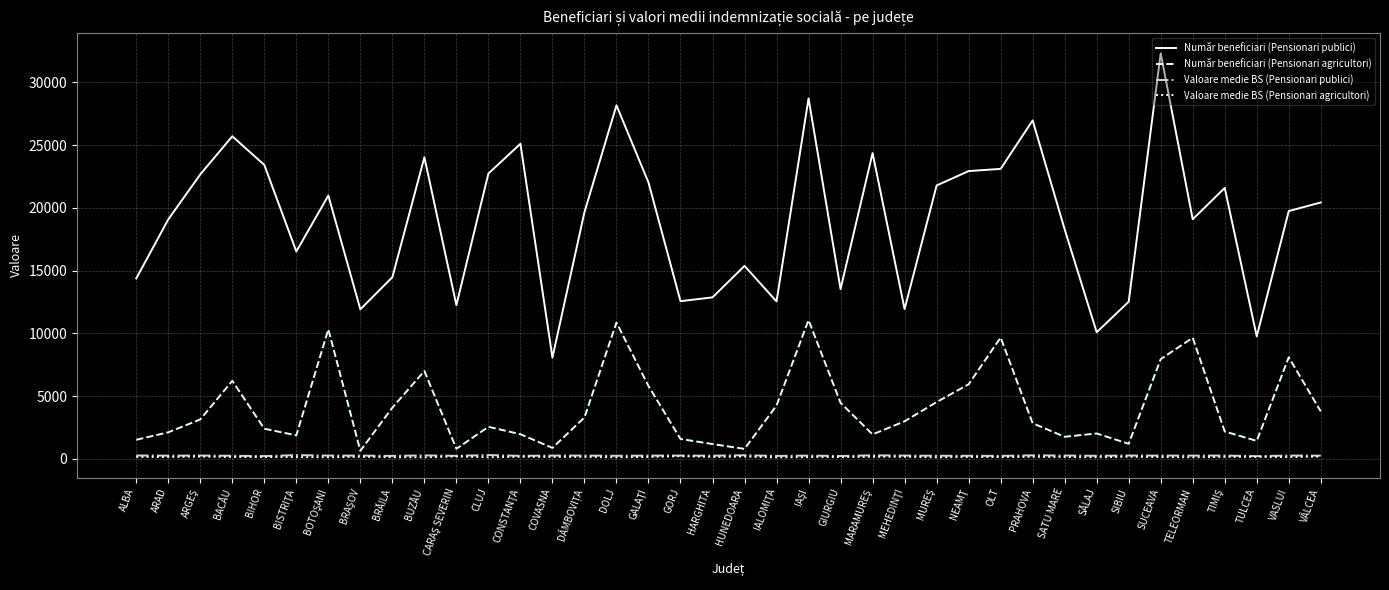

What is the greatest value displayed?

32307.0